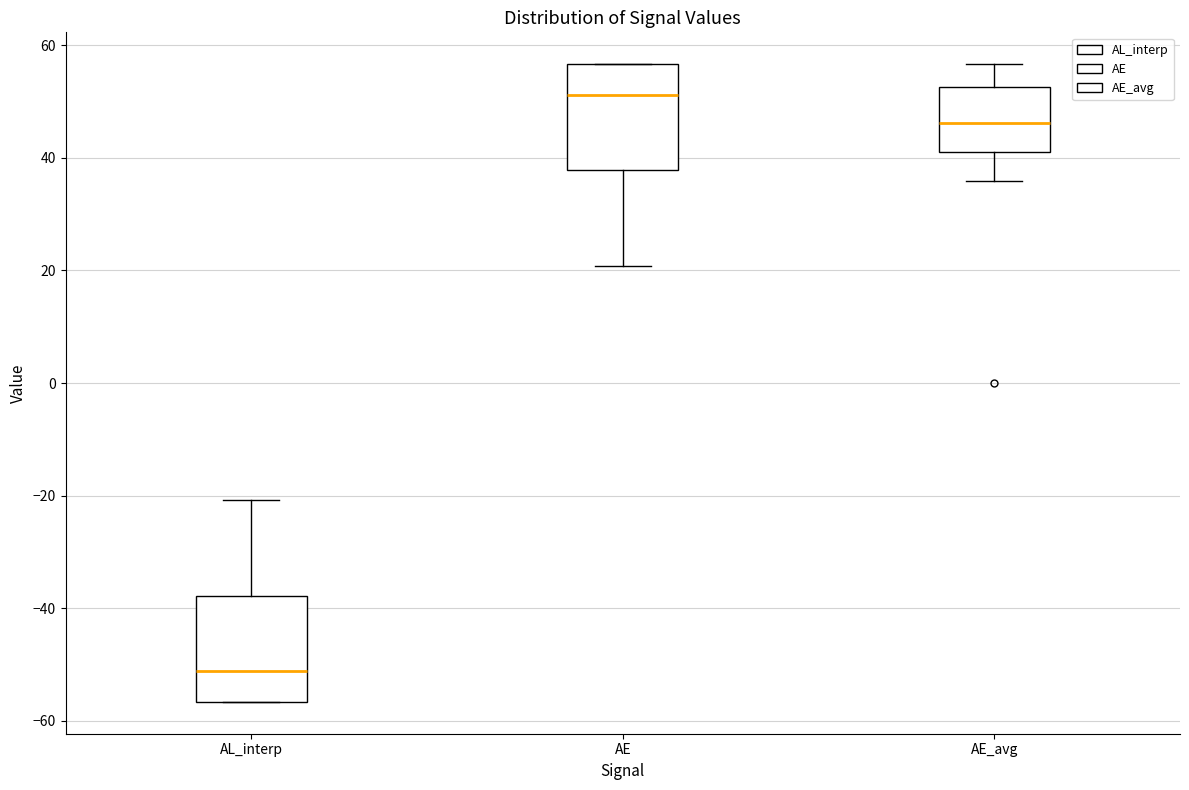

Reading left to right, read every box against the y-axis: the position of its median line, the range the box covers, and the ends of its whiskers. The values are not printed on the chart, so give them approximately, as read against the axis.

AL_interp: median -52, box -56 to -38, whiskers -56 to -20
AE: median 52, box 38 to 56, whiskers 20 to 56
AE_avg: median 46, box 40 to 52, whiskers 36 to 56